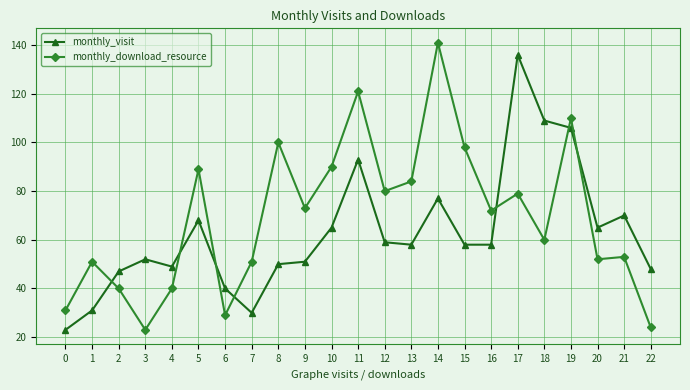

Rank the series by their maximum value, from lowest to highest.

monthly_visit, monthly_download_resource